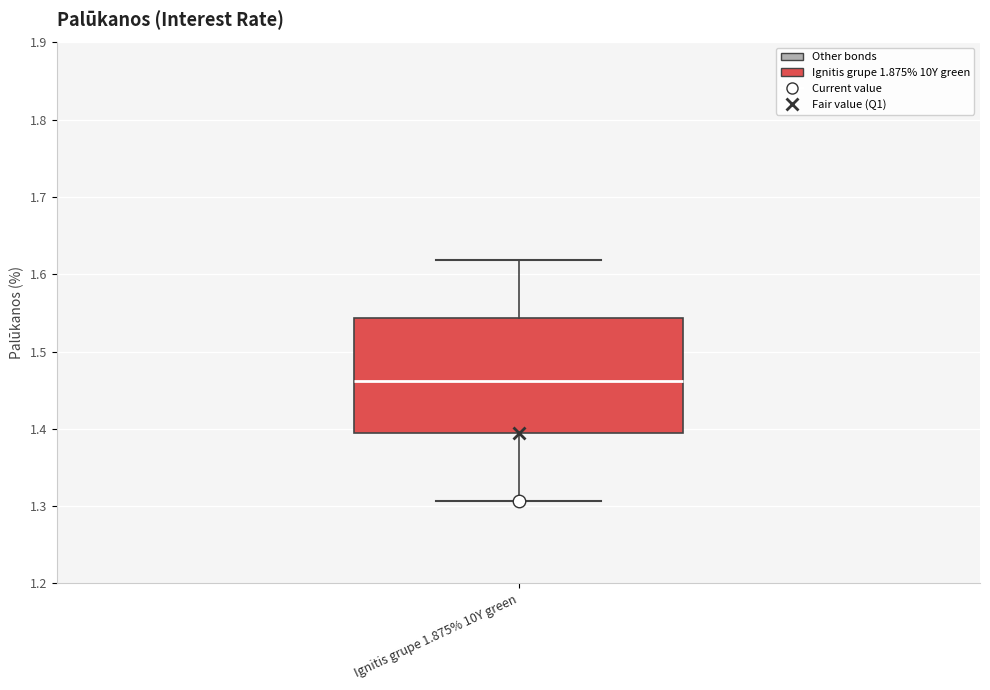

Read this box plot against the y-axis: the position of the median line, the range covered by the box, and the ends of both whiskers. The values are not printed on the chart, so give them approximately, as read against the axis.

median 1.46, box 1.39 to 1.54, whiskers 1.31 to 1.62